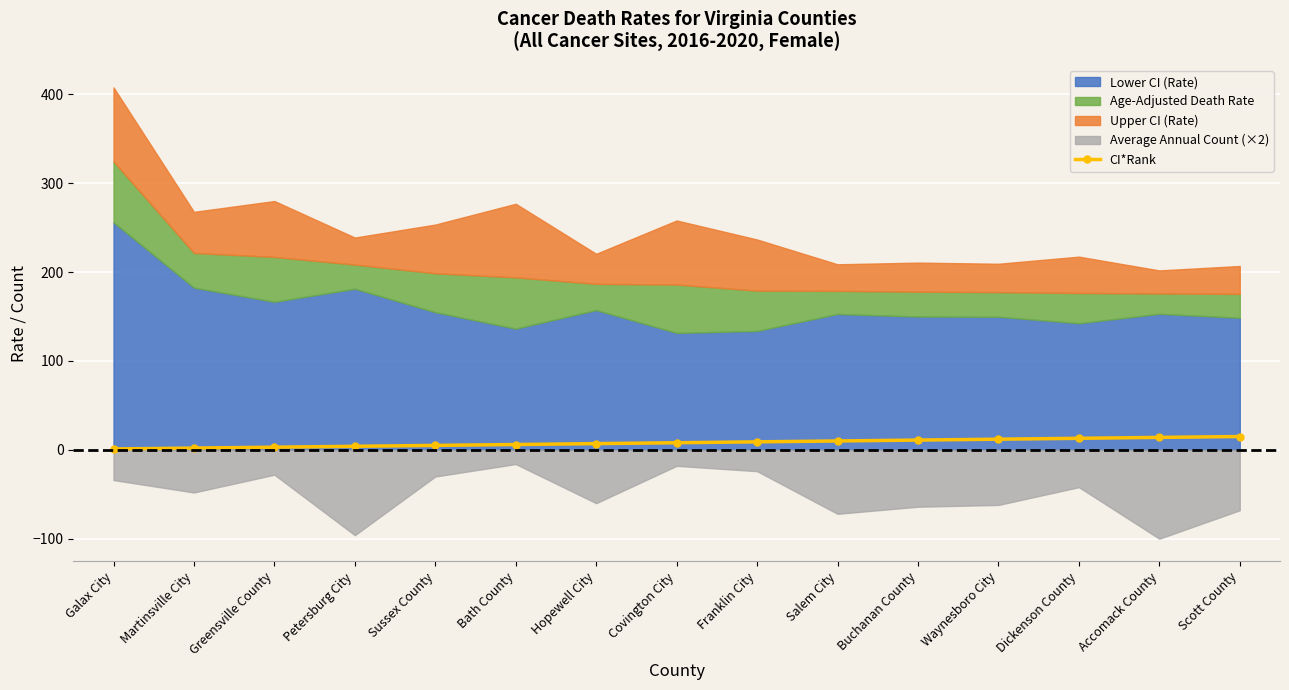

At which label is the value closest to 8?

Covington City